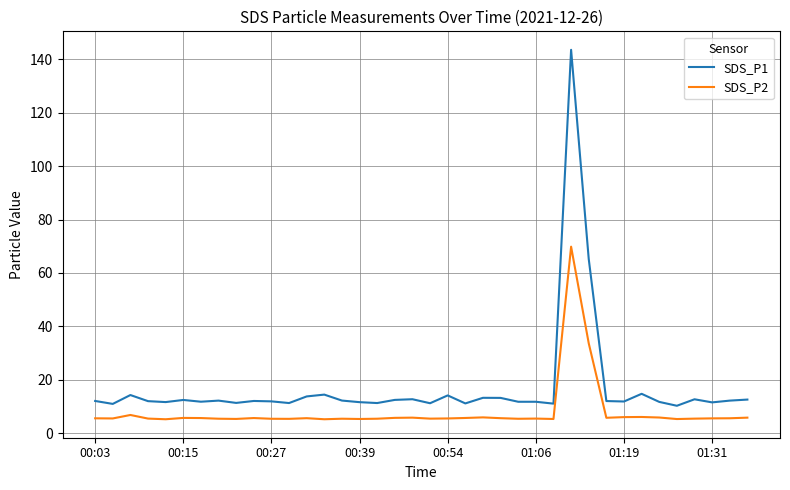

What is the average value of the SDS_P1 series?

17.1